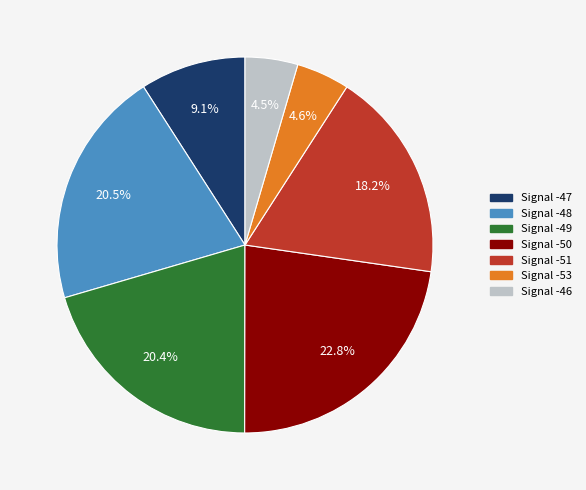

Which has a higher value, Signal -48 or Signal -47?

Signal -48